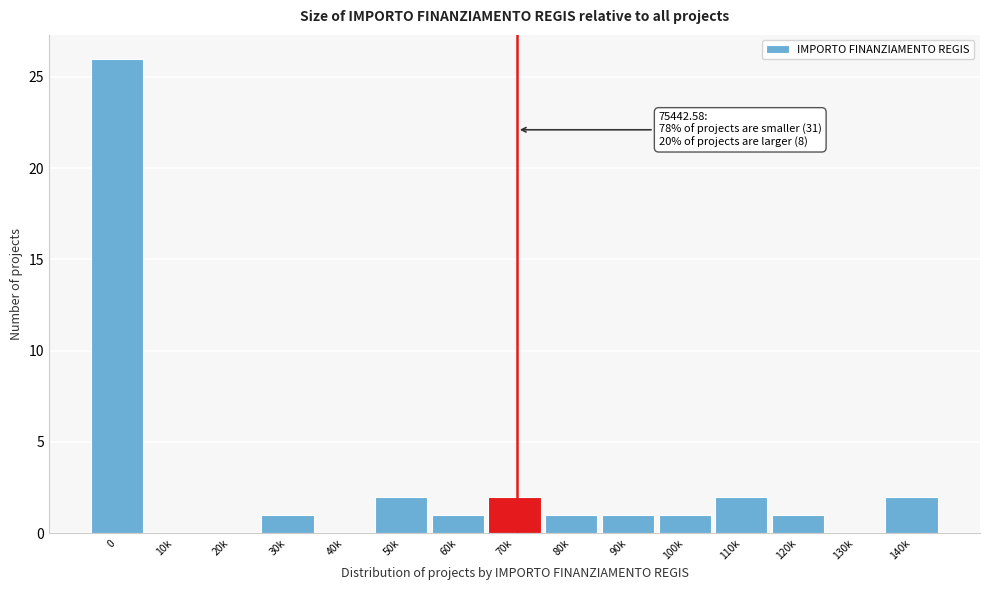

Reading left to right, what are all the values shown in this chart?

0=26	10k=0	20k=0	30k=1	40k=0	50k=2	60k=1	70k=2	80k=1	90k=1	100k=1	110k=2	120k=1	130k=0	140k=2